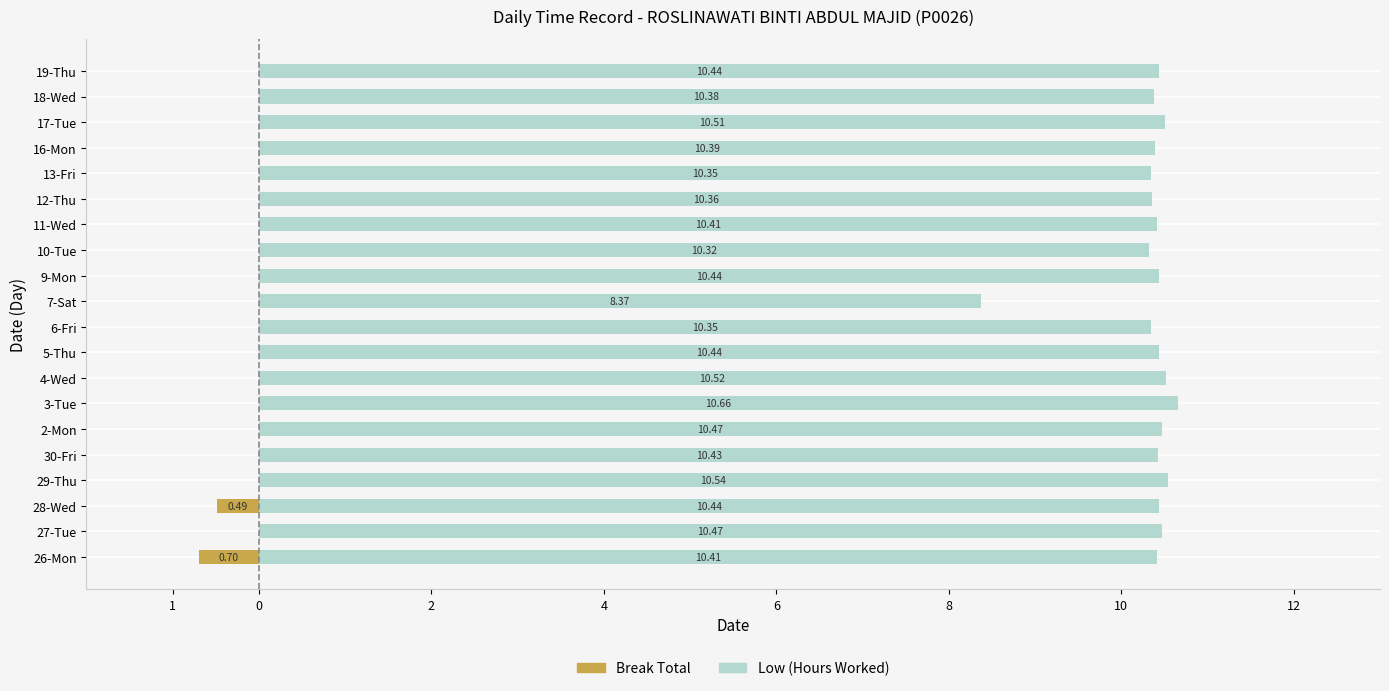

Rank the series by their maximum value, from highest to lowest.

Low (Hours Worked), Break Total